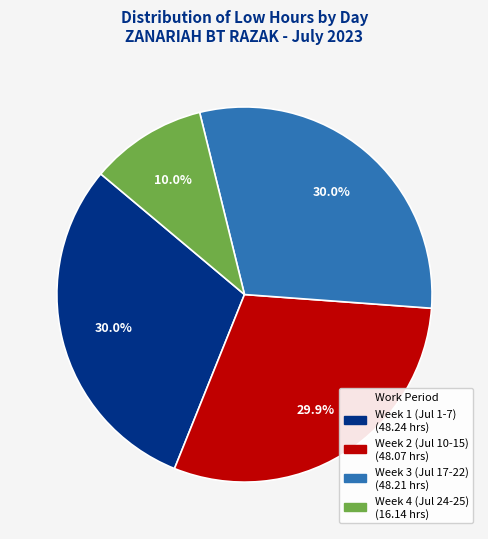

Is there a majority slice in this chart?

No